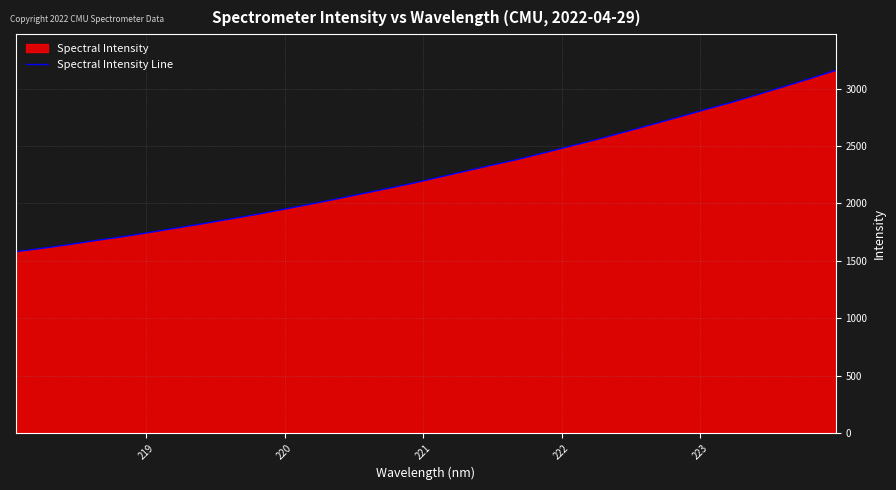

What is the smallest value displayed?

1579.2